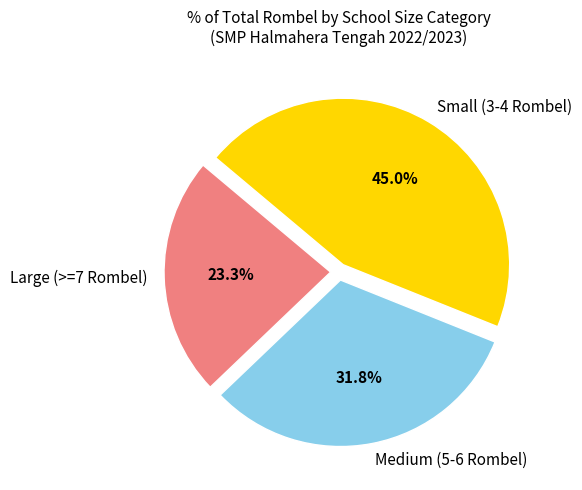

What is the total percentage of Small (3-4 Rombel) and Large (>=7 Rombel)?

68.2%